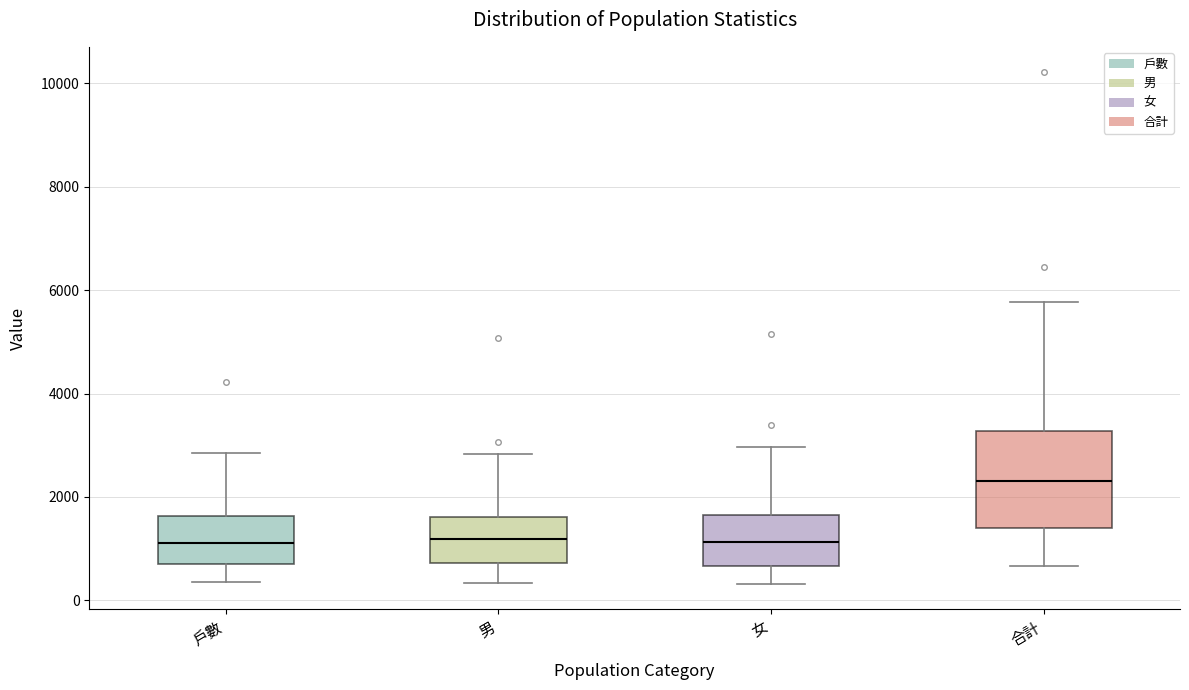

Comparing the boxes themselves (not the whiskers), which one is the tallest?

合計